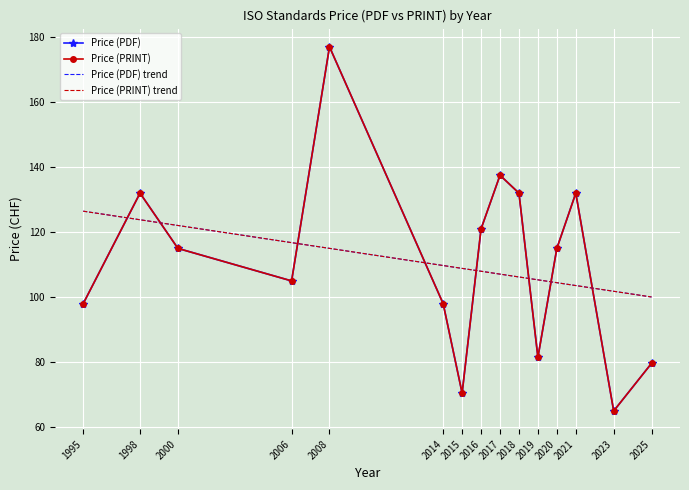

Reading left to right, extract all data points from this chart.

Price (PDF): 98.0	132.0	115.0	105.0	177.0	98.0	70.5	121.0	137.5	132.0	81.5	115.0	132.0	65.0	79.7
Price (PRINT): 98.0	132.0	115.0	105.0	177.0	98.0	70.5	121.0	137.5	132.0	81.5	115.0	132.0	65.0	79.7
Price (PDF) trend: 126.4	123.8	122.0	116.8	115.0	109.7	108.9	108.0	107.1	106.2	105.3	104.5	103.6	101.8	100.1
Price (PRINT) trend: 126.4	123.8	122.0	116.8	115.0	109.7	108.9	108.0	107.1	106.2	105.3	104.5	103.6	101.8	100.1